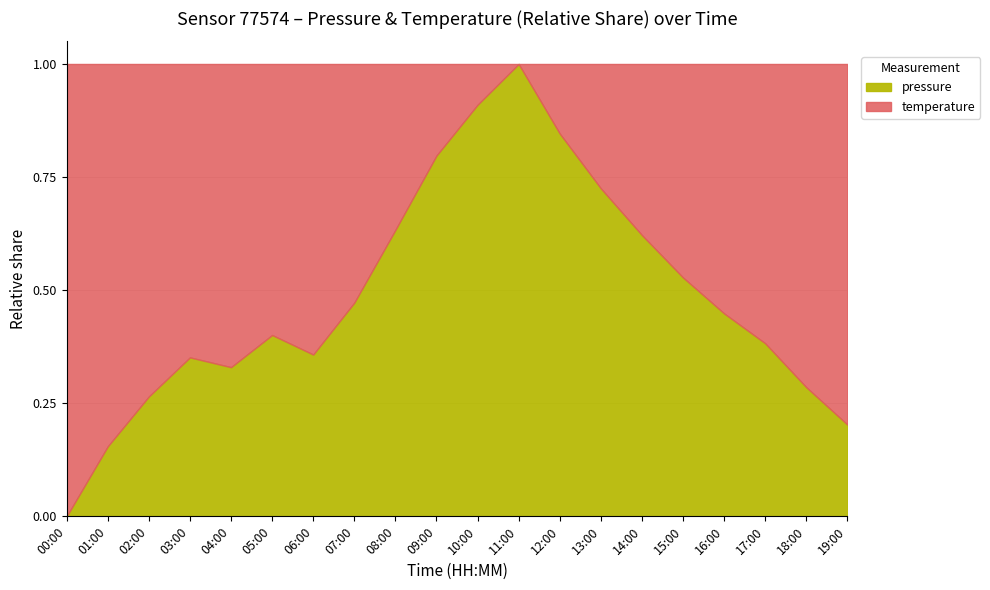

What is the highest value of the pressure series?

1.0